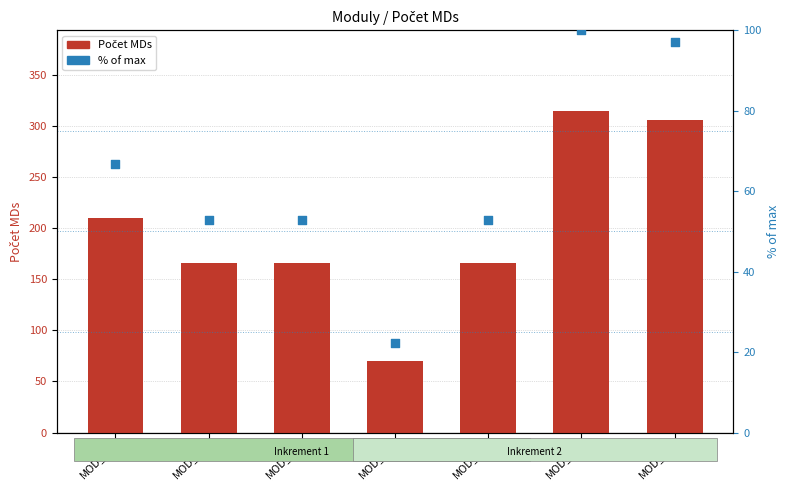

At which category is the sum across all series the highest?

MOD_06